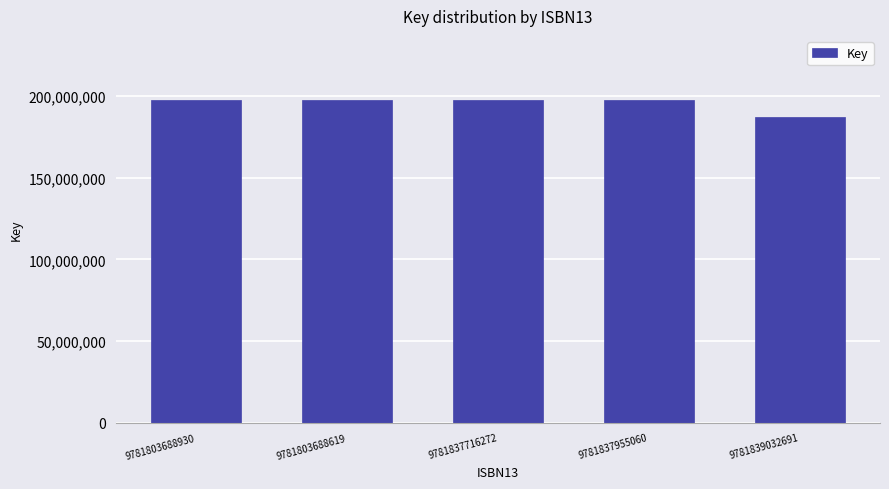

What is the label of the 4th bar from the right?

9781803688619